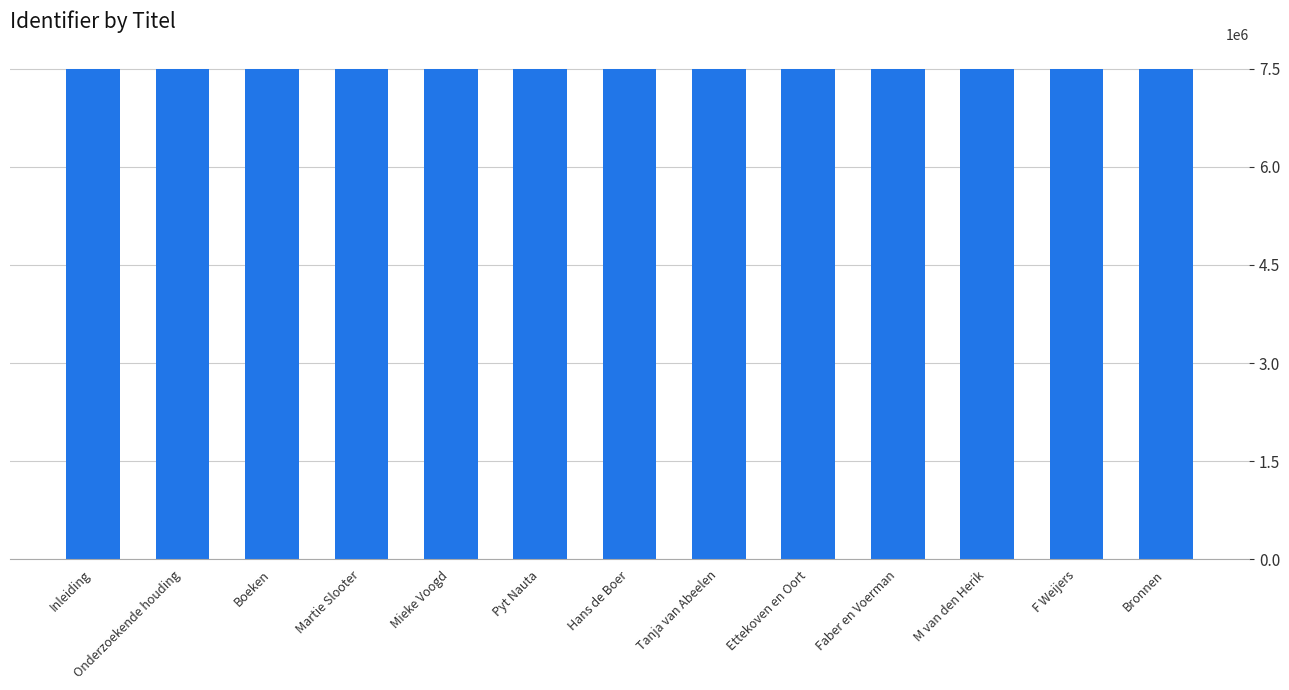

Approximately how many times larger is the value at Faber en Voerman compared to Bronnen?

1.0